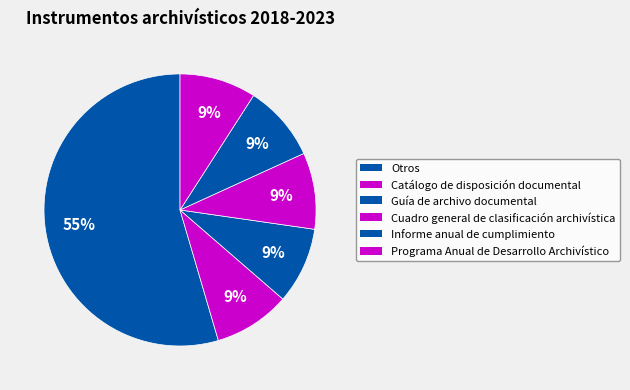

The Catálogo de disposición documental slice represents 9% of the pie. True or false?

True